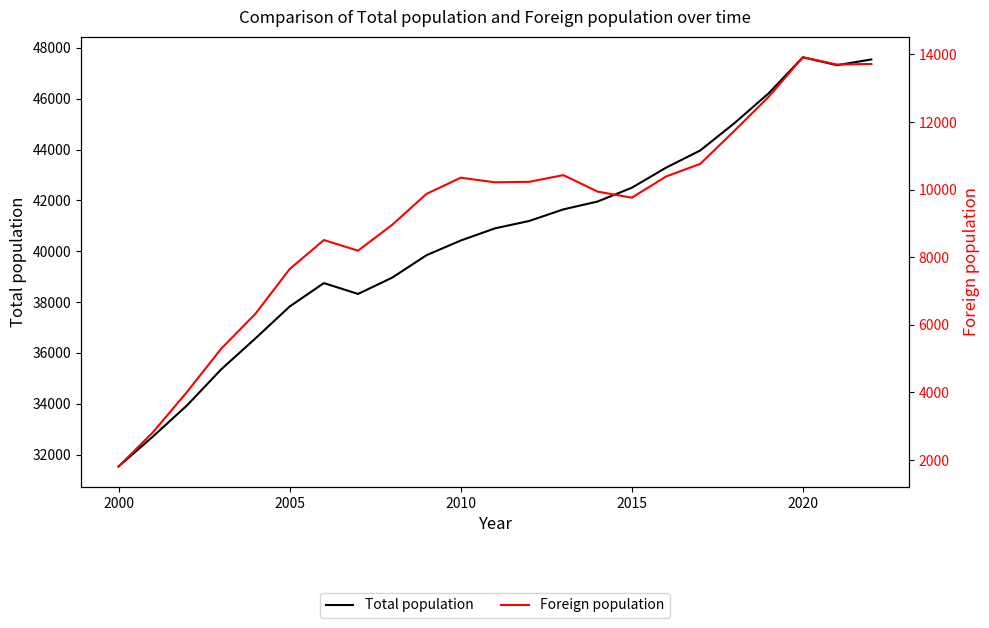

True or false: Foreign population and Total population intersect in this chart.

False